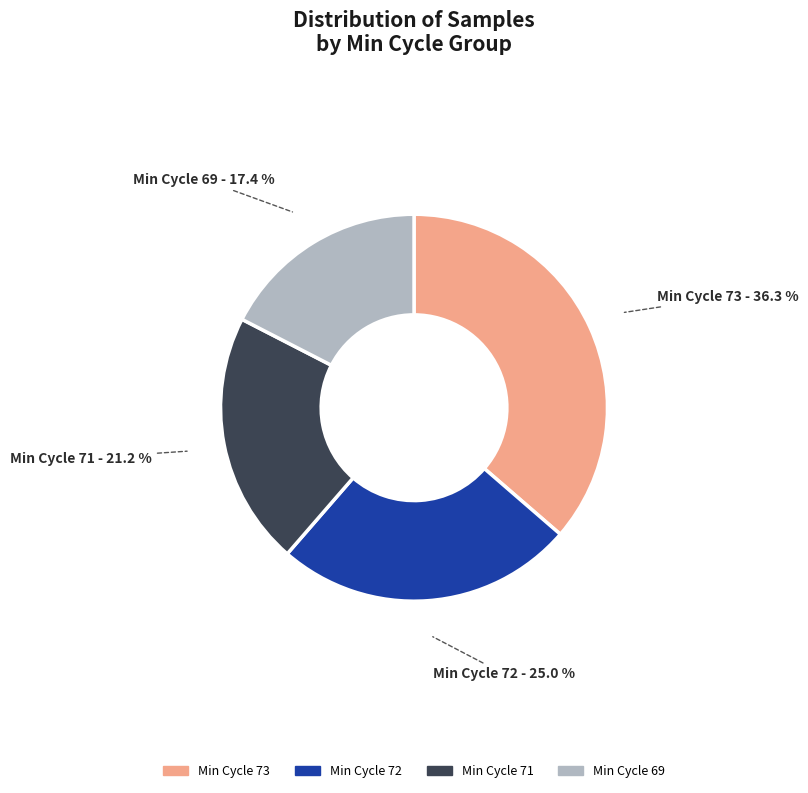

Is there a majority slice in this chart?

No